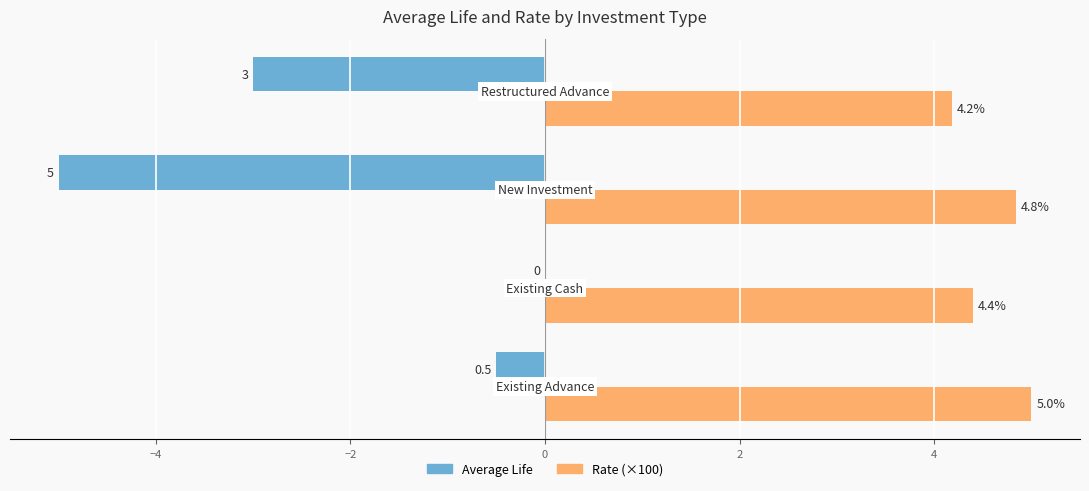

What is the greatest value displayed?

5.0